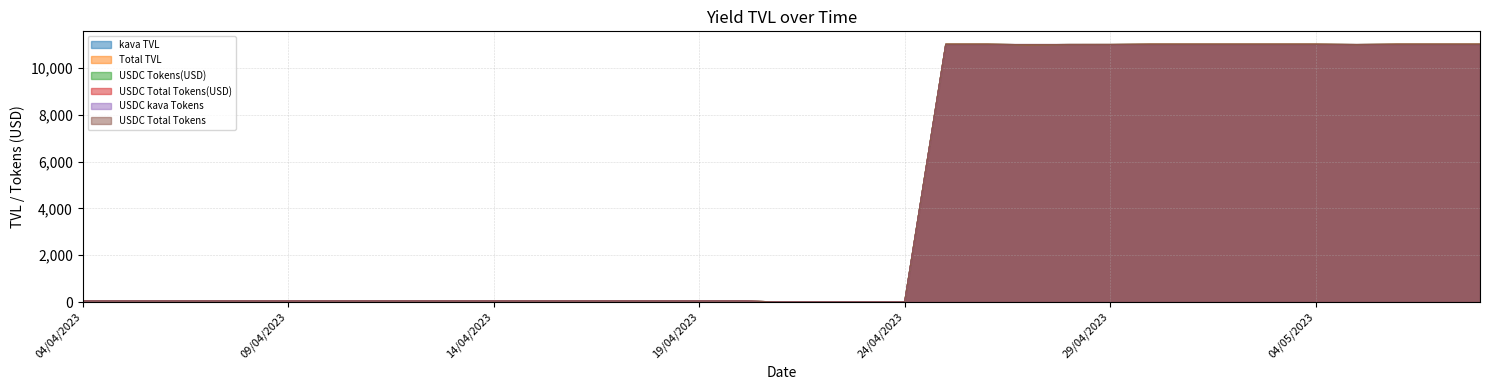

What is the label of the 11th point from the left?

14/04/2023